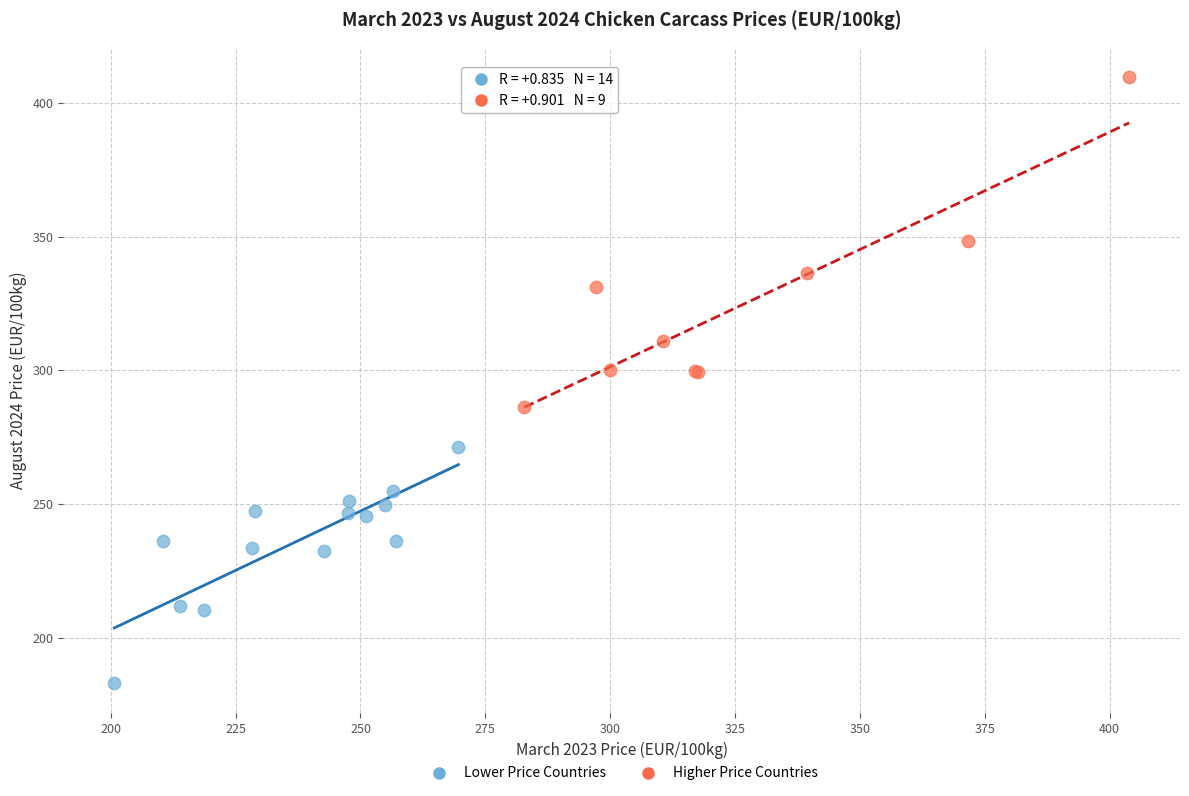

Which series has the largest Y range (max minus min)?

Higher Price Countries